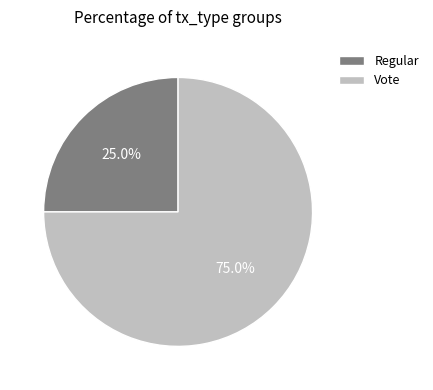

To the nearest percent, what percentage of the pie is Vote?

75%